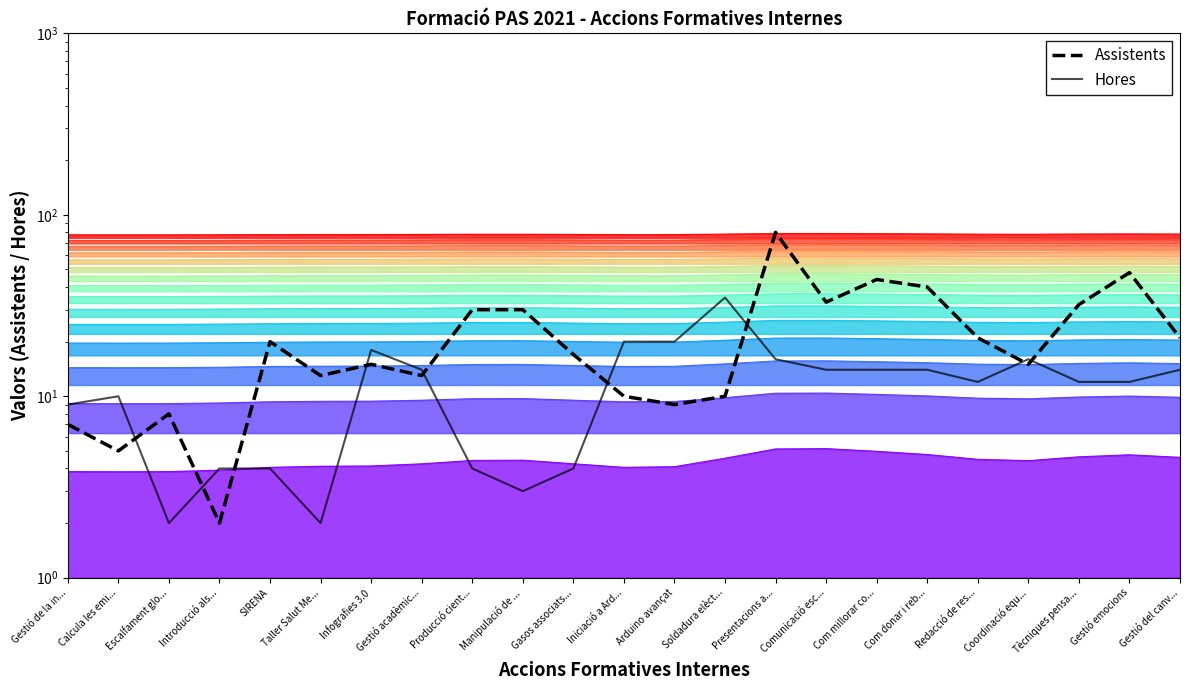

What is the minimum value shown in the chart?

2.0